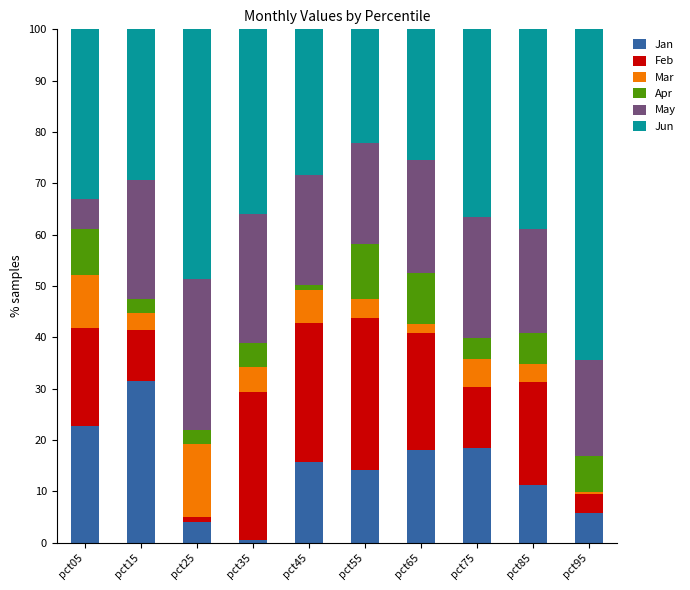

Which category has the lowest value in the Jan series?

pct35